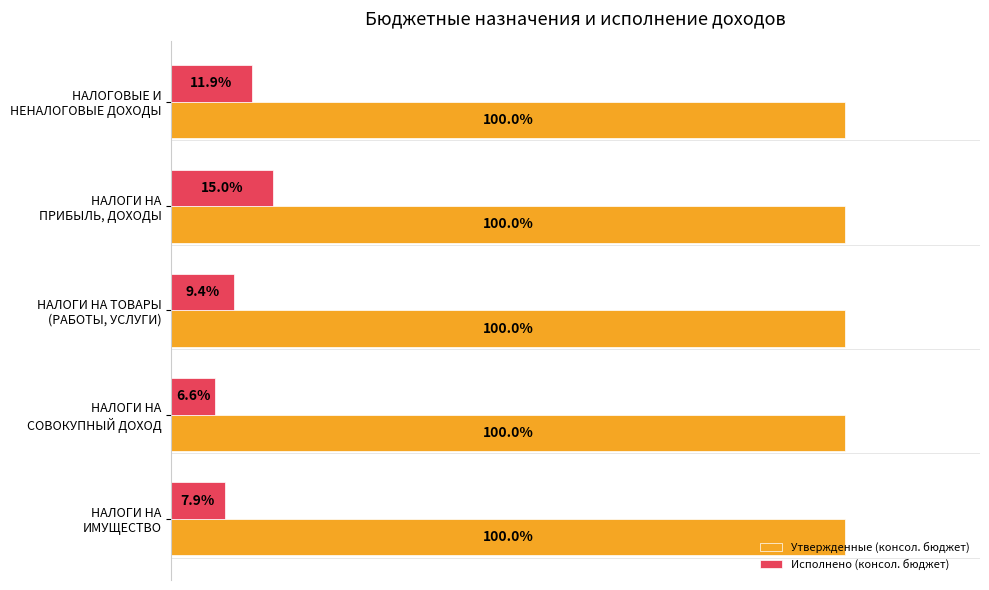

At which category is the sum across all series the highest?

НАЛОГИ НА
ПРИБЫЛЬ, ДОХОДЫ